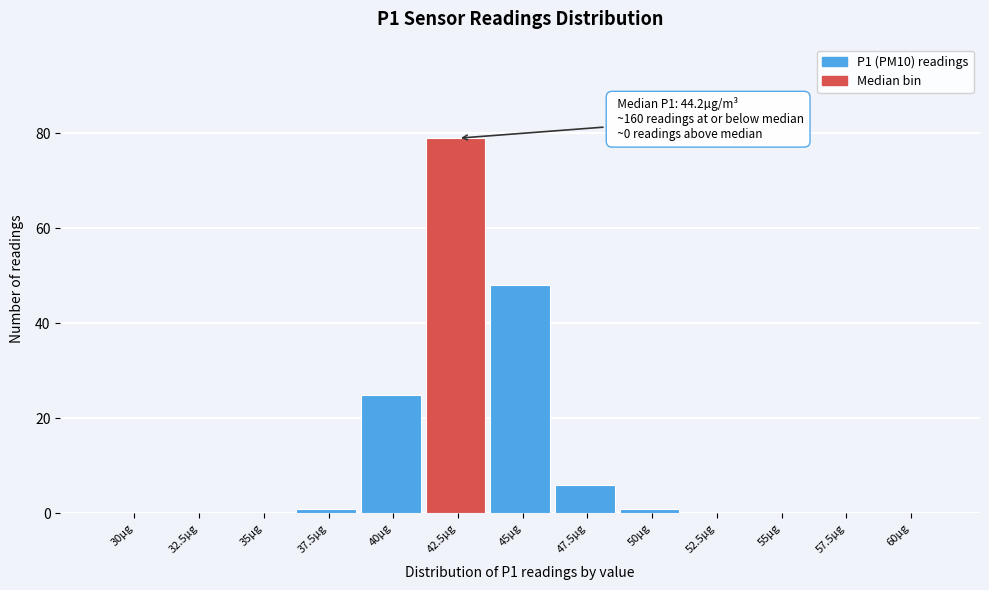

Reading left to right, list all the values displayed in this chart.

30µg=0	32.5µg=0	35µg=0	37.5µg=1	40µg=25	42.5µg=79	45µg=48	47.5µg=6	50µg=1	52.5µg=0	55µg=0	57.5µg=0	60µg=0